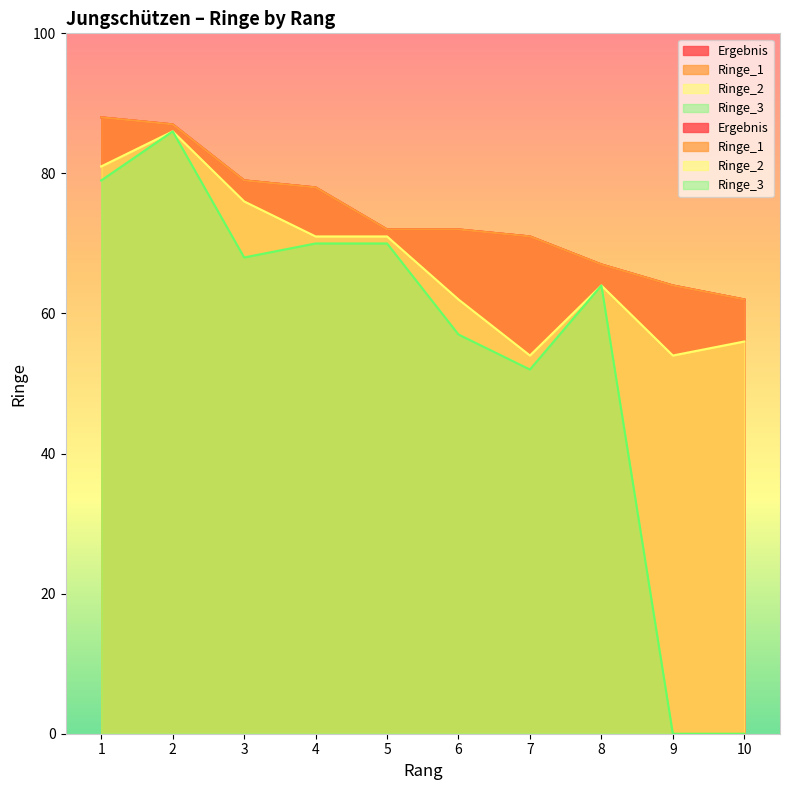

Which has a higher value, 5 or 7?

5